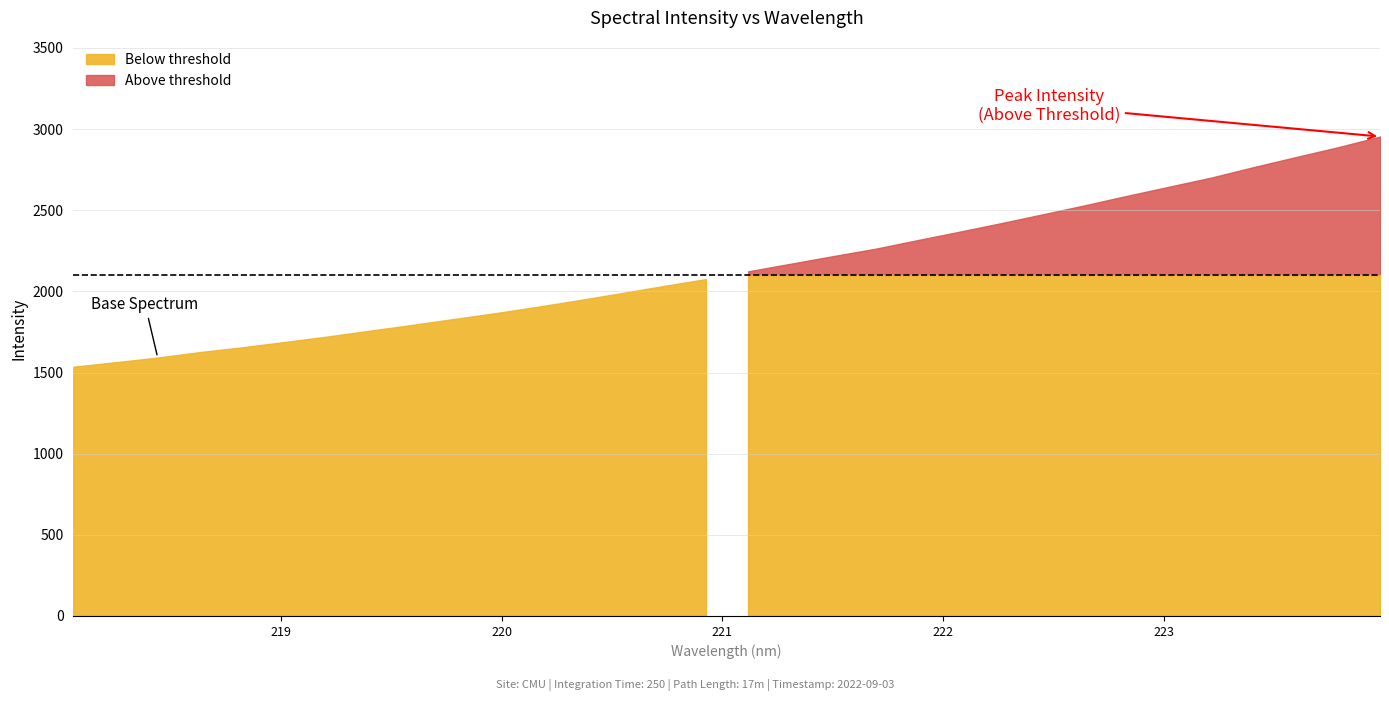

List the labels in order of value, smallest first.

218.0596, 218.2508, 218.442, 218.6332, 218.8244, 219.0156, 219.2067, 219.3979, 219.589, 219.7801, 219.9712, 220.1623, 220.3533, 220.5444, 220.7354, 220.9264, 221.1174, 221.3083, 221.4993, 221.6902, 221.8812, 222.0721, 222.263, 222.4538, 222.6447, 222.8355, 223.0264, 223.2172, 223.408, 223.5987, 223.7895, 223.9802